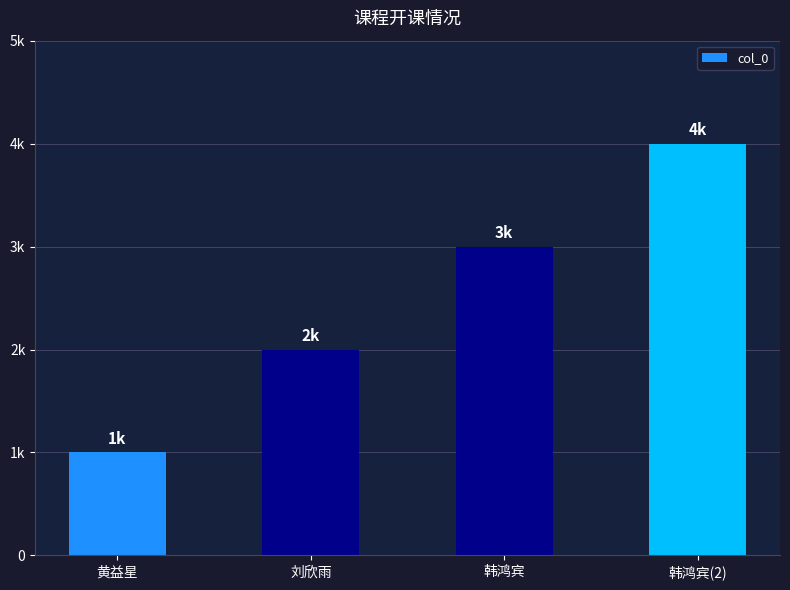

Rank the categories by value from lowest to highest.

黄益星, 刘欣雨, 韩鸿宾, 韩鸿宾(2)